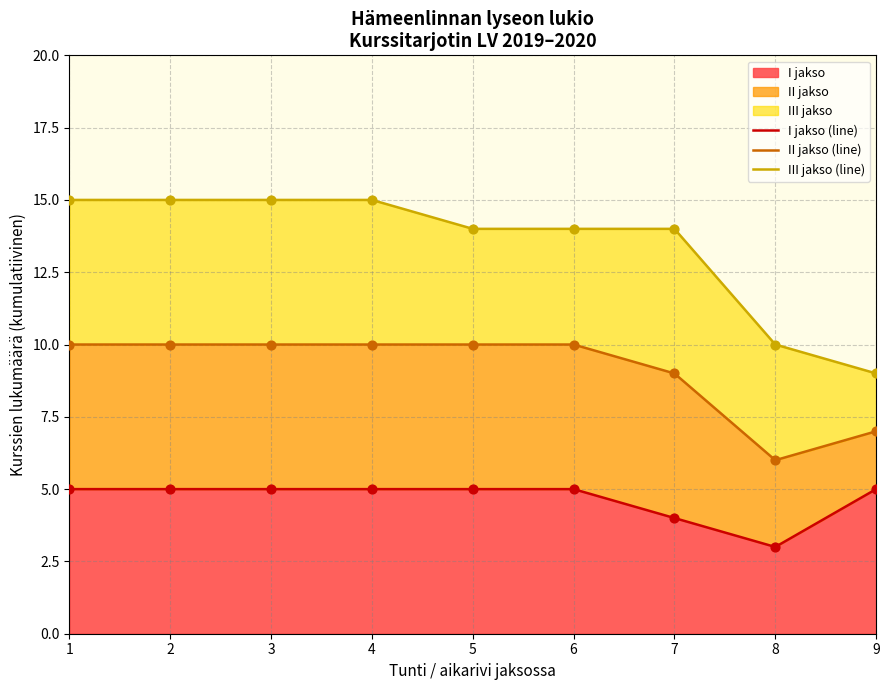

Which series reaches the maximum Y coordinate?

III jakso (line)